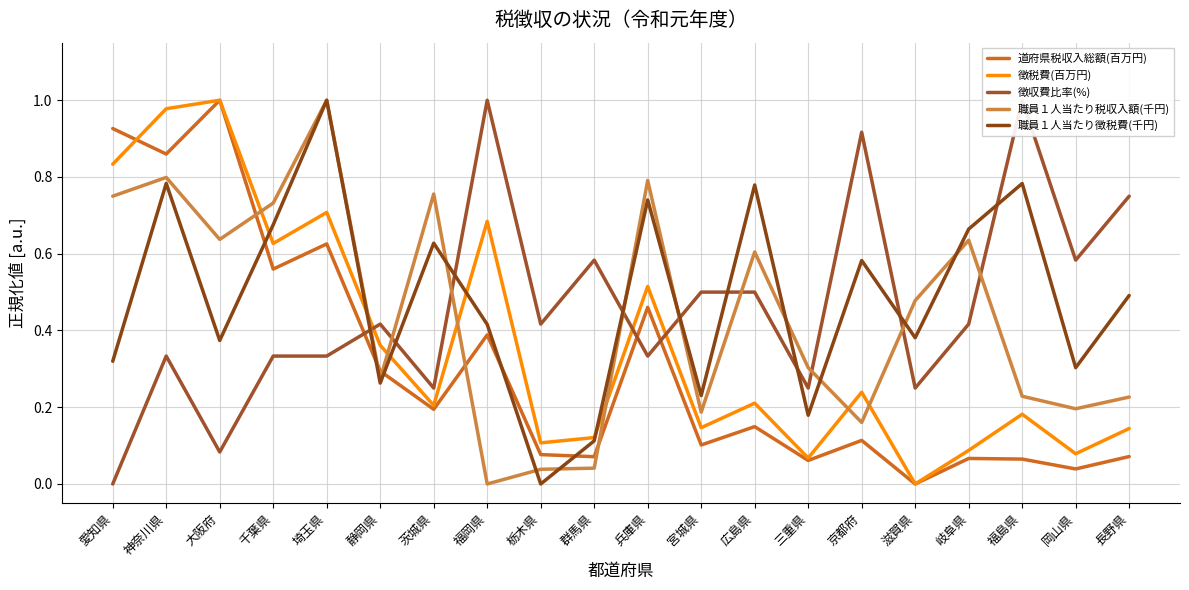

Read the 職員１人当たり税収入額(千円) value at 岐阜県.

0.6